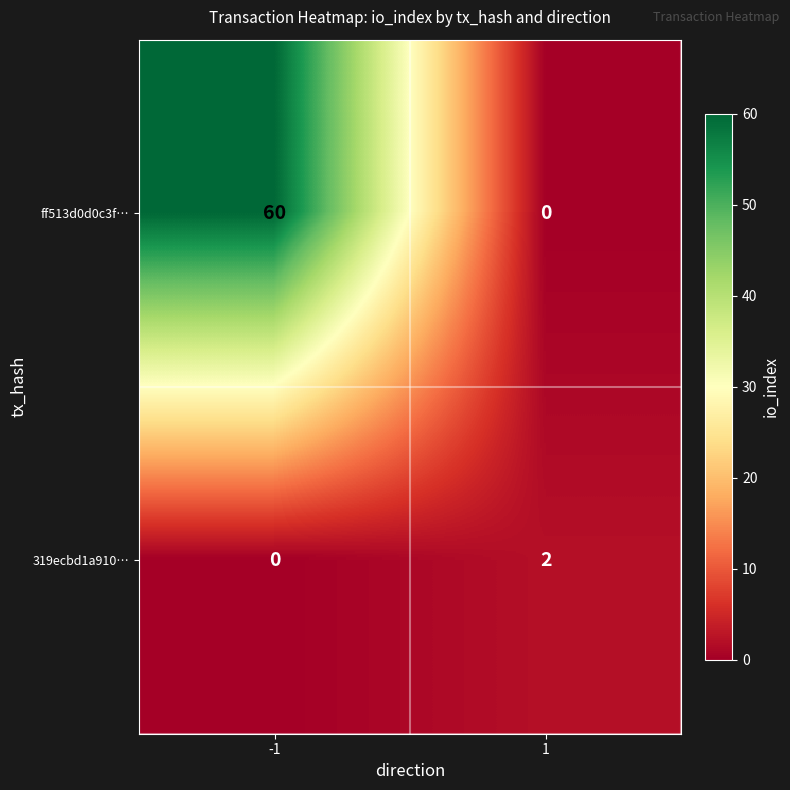

What is the difference between the maximum and minimum values in the ff513d0d0c3f… series?

60